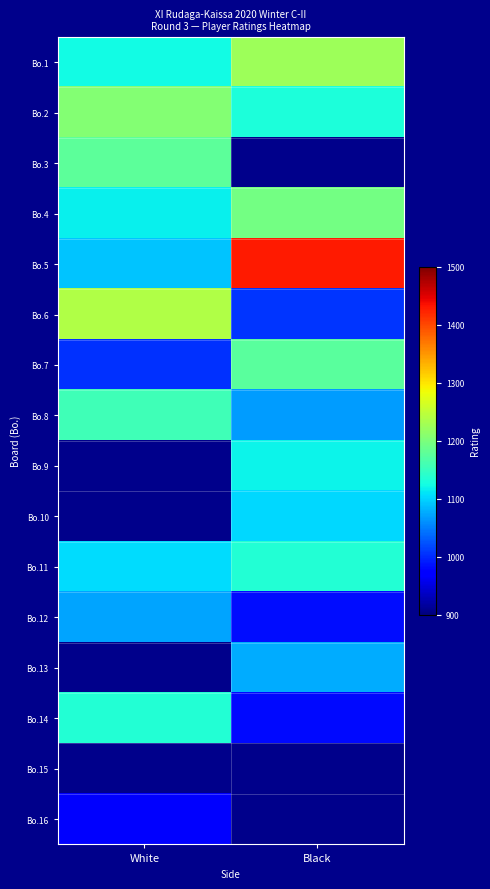

What is the sum of the Bo.8 values at White and Black?

2225.0